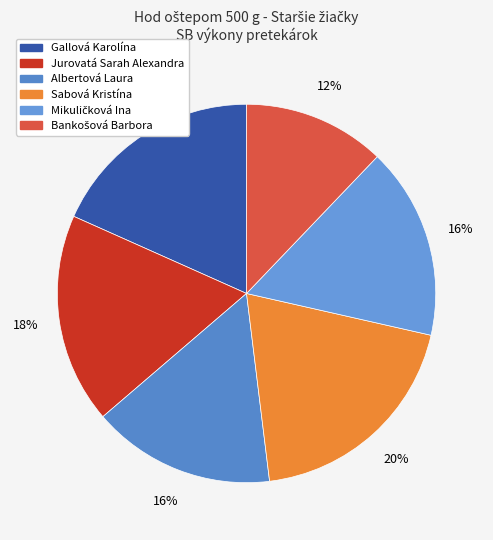

To the nearest percent, what portion does Albertová Laura represent?

16%